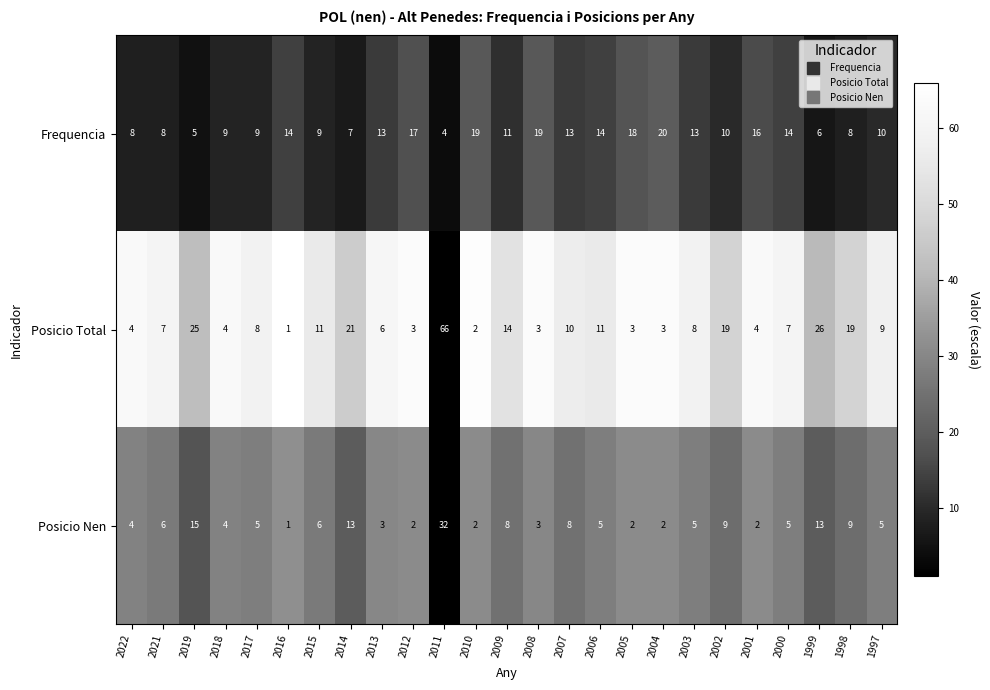

At 2013, list the series in order from smallest to largest.

Posicio Nen, Posicio Total, Frequencia